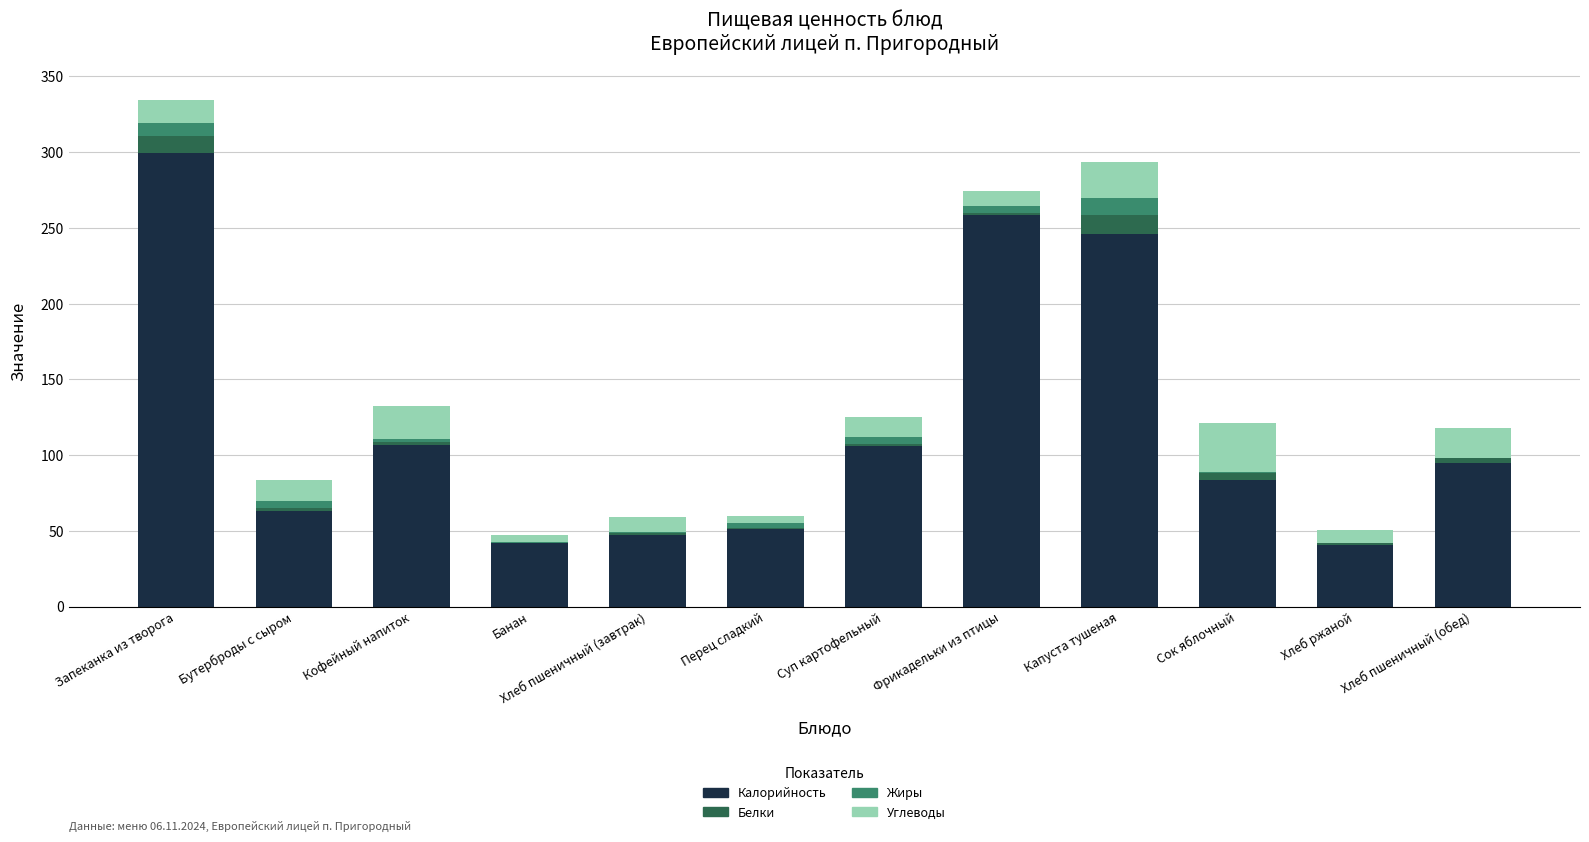

What is the sum of all Калорийность values?

1439.6